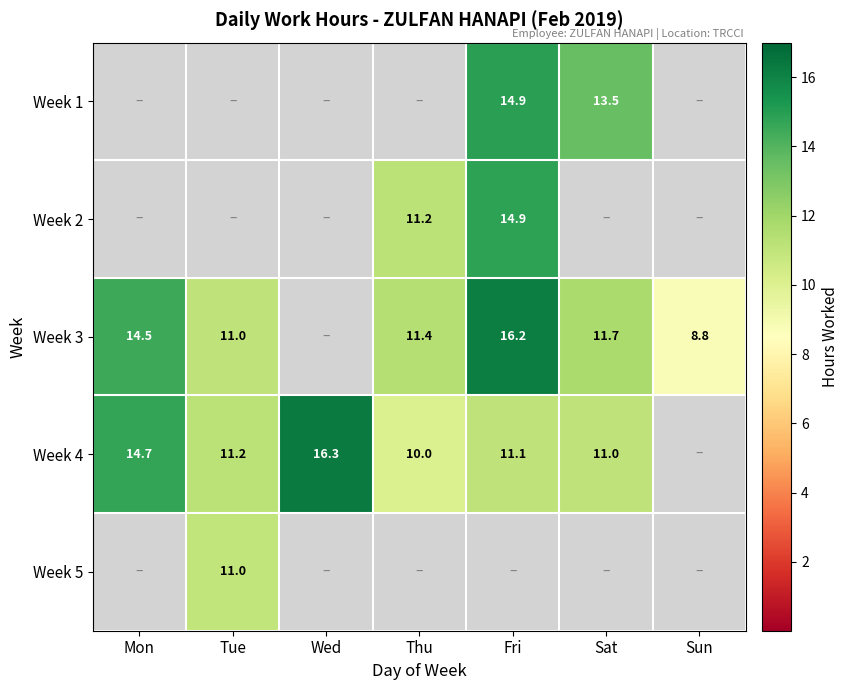

The Week 1 series shows 13.5 at Sat. True or false?

True